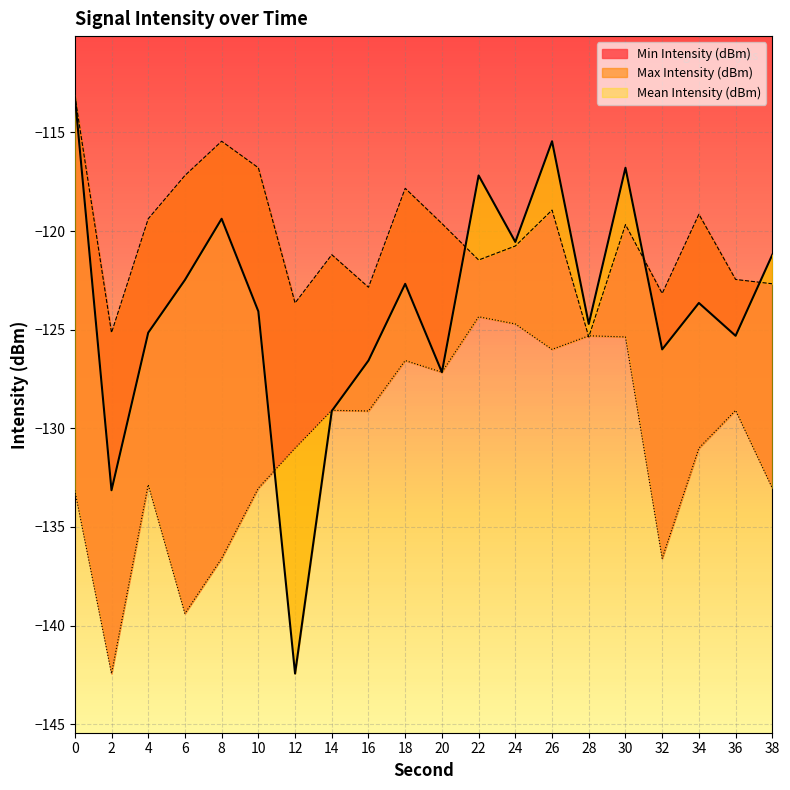

Reading right to left, transcribe all the data shown in this chart.

Mean Intensity (dBm): 38=-121.2	36=-125.3	34=-123.6	32=-126.0	30=-116.8	28=-124.7	26=-115.4	24=-120.6	22=-117.2	20=-127.2	18=-122.7	16=-126.6	14=-129.1	12=-142.4	10=-124.1	8=-119.4	6=-122.5	4=-125.2	2=-133.1	0=-113.1
Max Intensity (dBm): 38=-122.7	36=-122.5	34=-119.1	32=-123.2	30=-119.7	28=-125.4	26=-118.9	24=-120.8	22=-121.5	20=-119.6	18=-117.8	16=-122.8	14=-121.2	12=-123.6	10=-116.8	8=-115.4	6=-117.2	4=-119.4	2=-125.2	0=-113.1
Min Intensity (dBm): 38=-133.0	36=-129.1	34=-131.0	32=-136.6	30=-125.4	28=-125.3	26=-126.0	24=-124.7	22=-124.3	20=-127.2	18=-126.6	16=-129.1	14=-129.1	12=-131.0	10=-133.0	8=-136.6	6=-139.4	4=-132.9	2=-142.4	0=-133.1